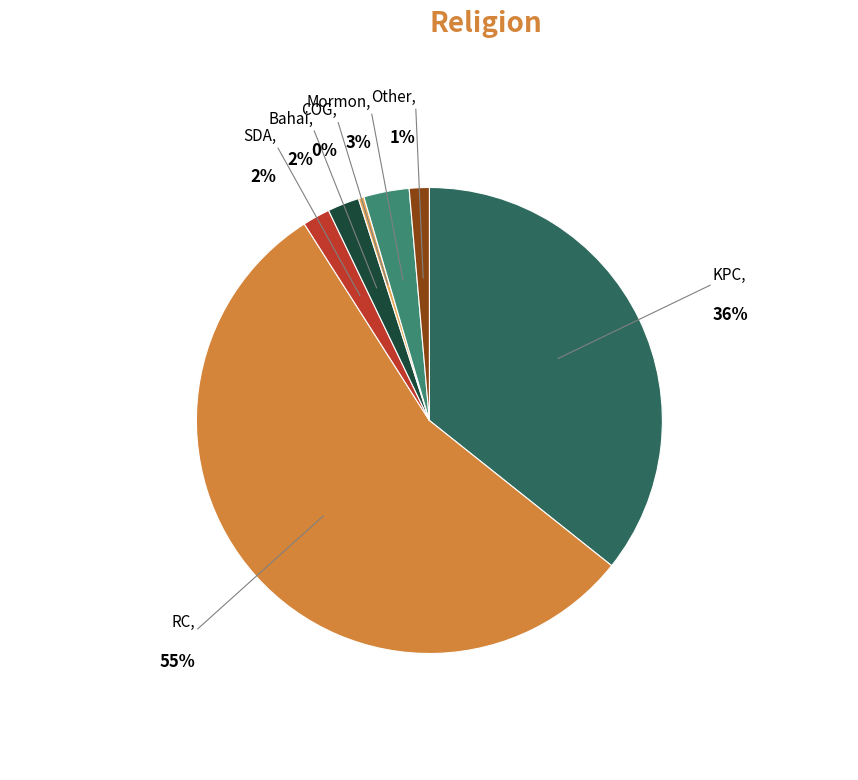

How many slices are in this pie chart?

7